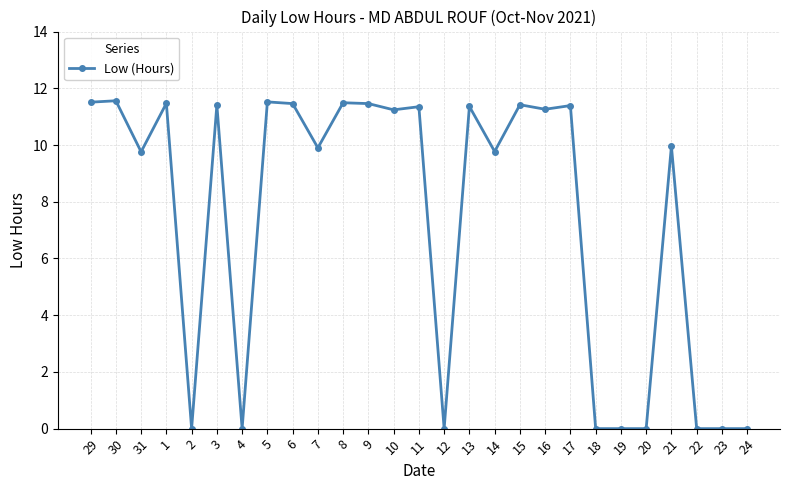

True or false: the data has more than 2 interior local peaks.

True